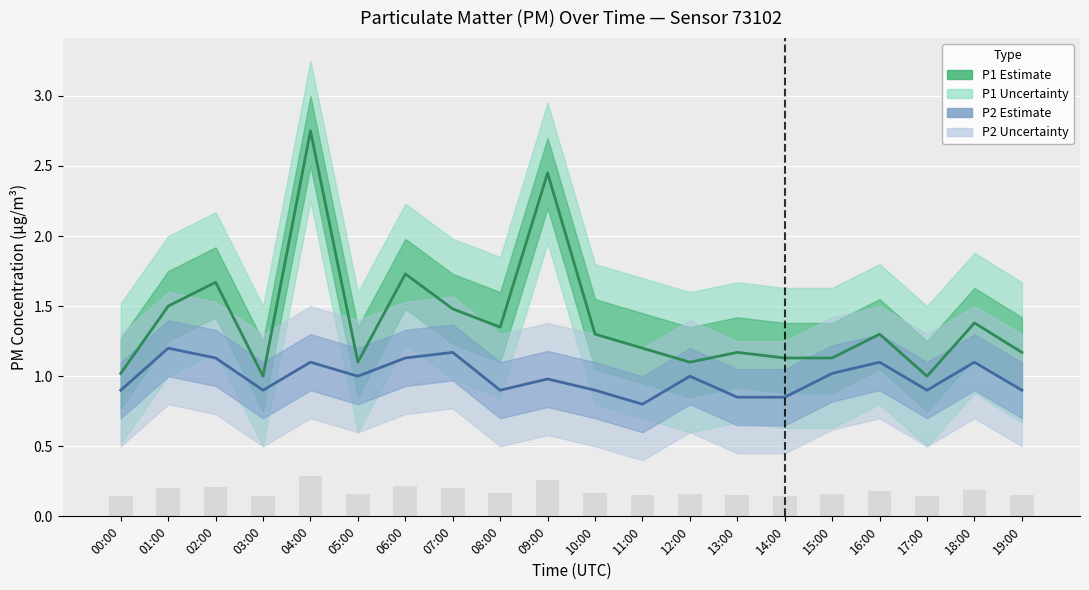

What is the label of the 19th bar from the left?

18:00